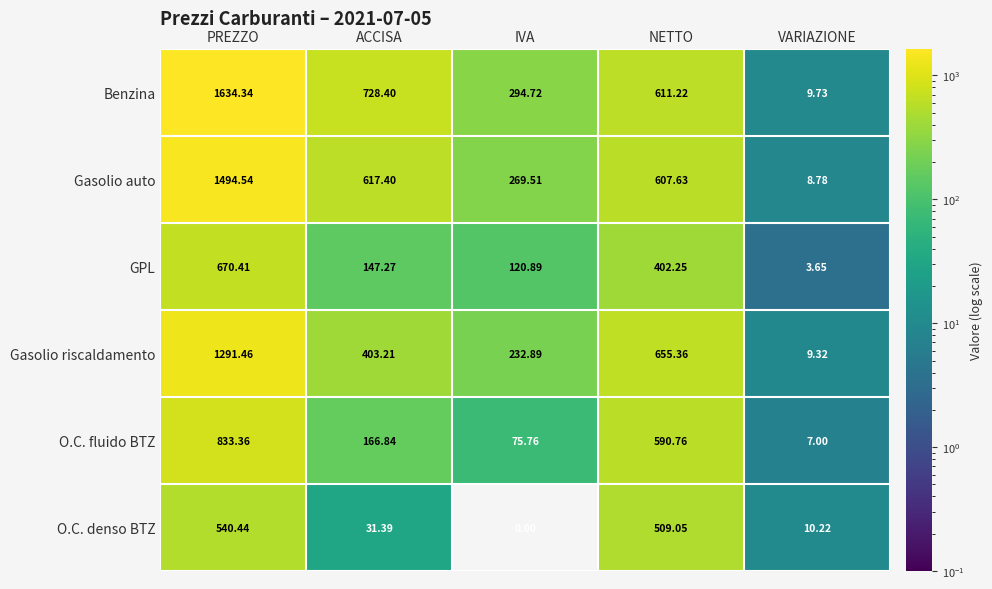

Rank the series by their maximum value, from highest to lowest.

Benzina, Gasolio auto, Gasolio riscaldamento, O.C. fluido BTZ, GPL, O.C. denso BTZ